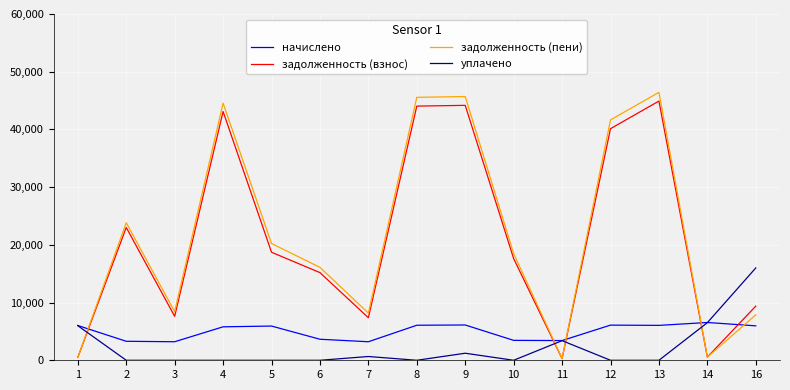

Does the chart display data point markers on the line(s)?

No